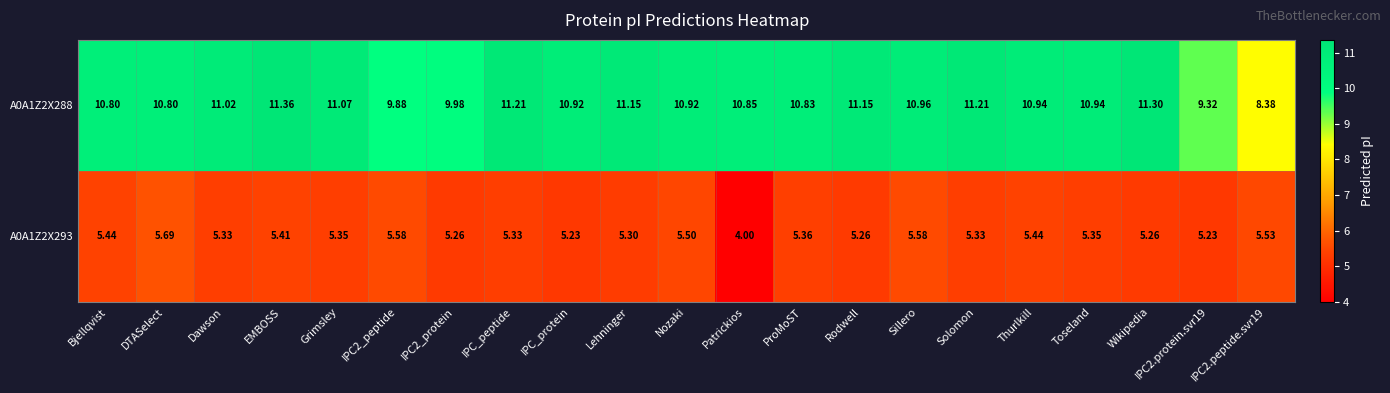

What is the maximum value shown in the chart?

11.4